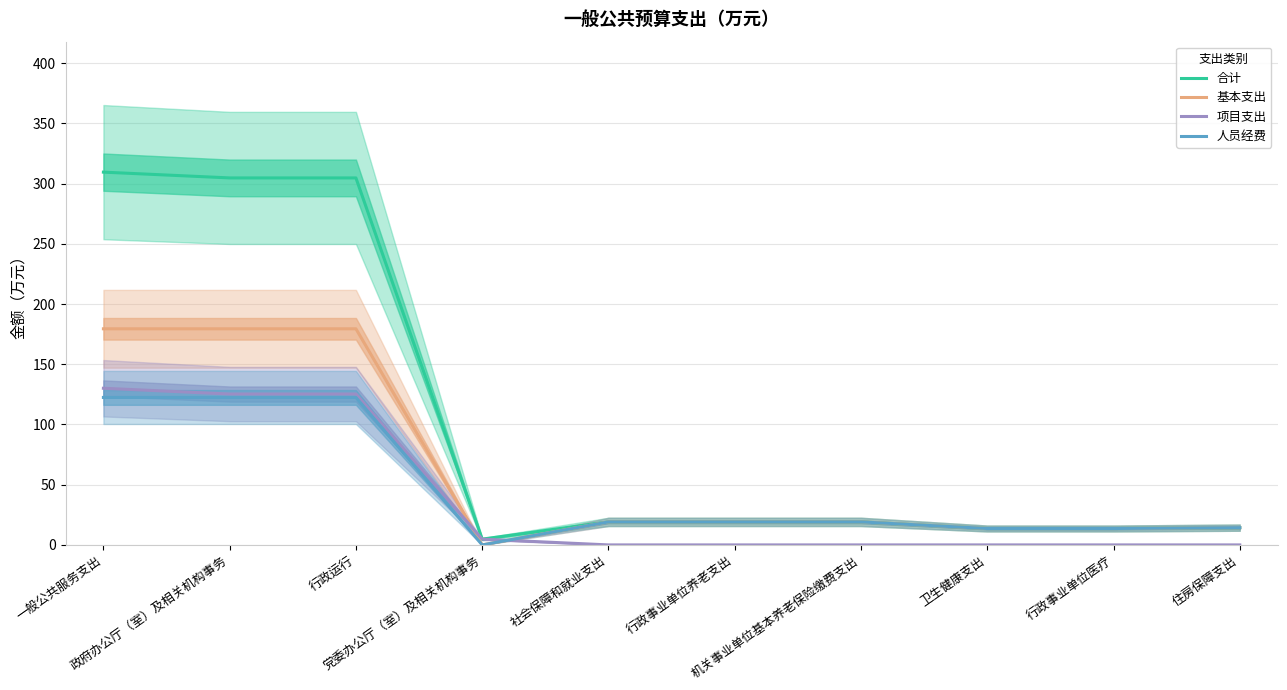

At which label does 合计 reach its minimum?

党委办公厅（室）及相关机构事务